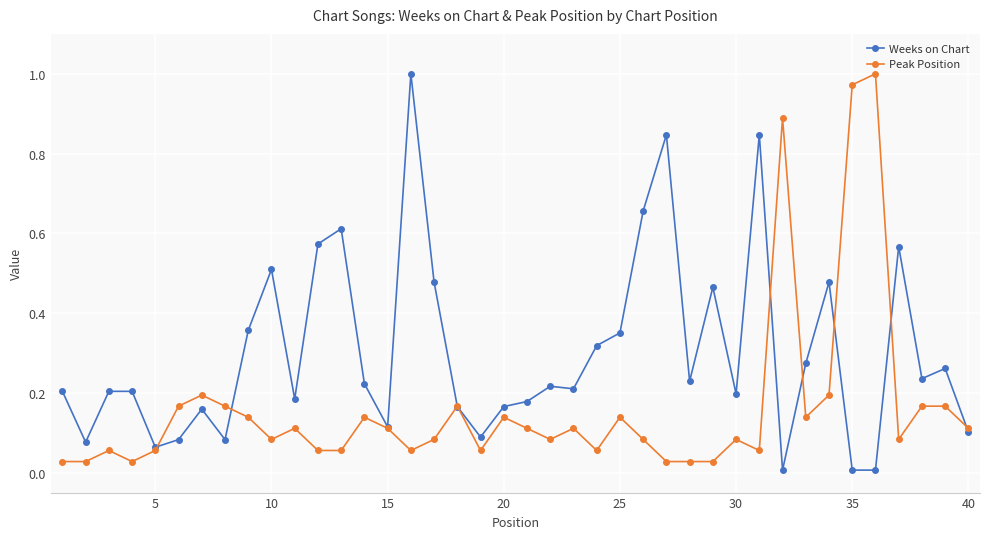

After their last crossing, which series has the higher values: Peak Position or Weeks on Chart?

Peak Position